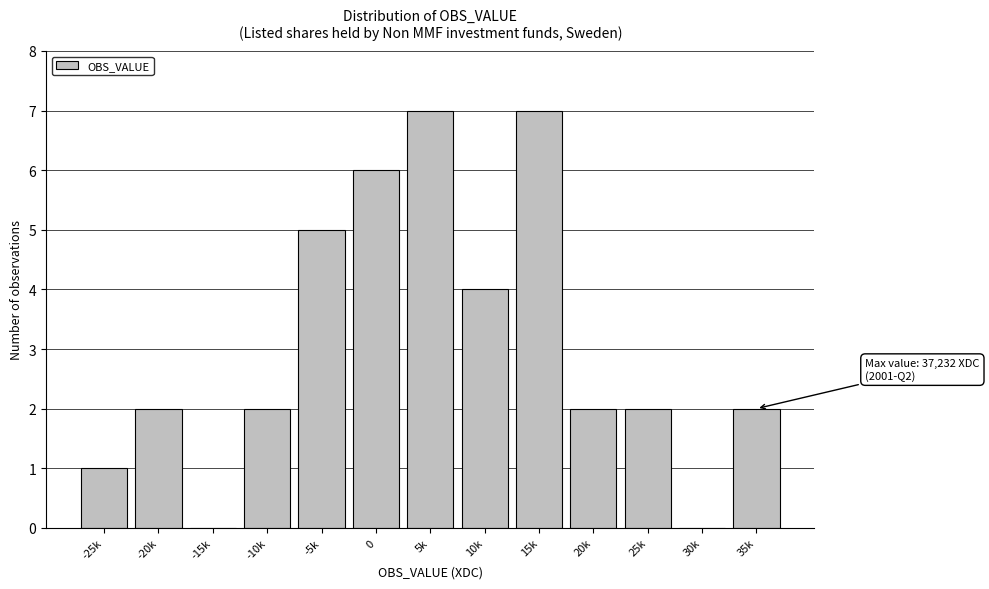

Reading left to right, list all the values displayed in this chart.

-25k=1	-20k=2	-15k=0	-10k=2	-5k=5	0=6	5k=7	10k=4	15k=7	20k=2	25k=2	30k=0	35k=2